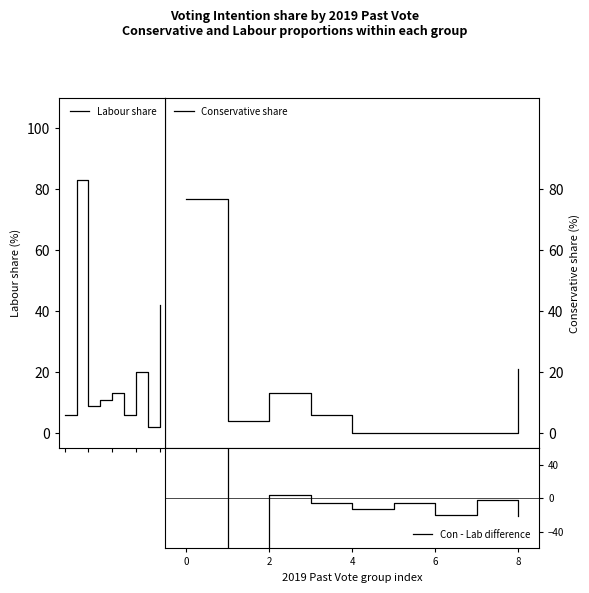

Which series has the widest spread of values?

Con - Lab difference